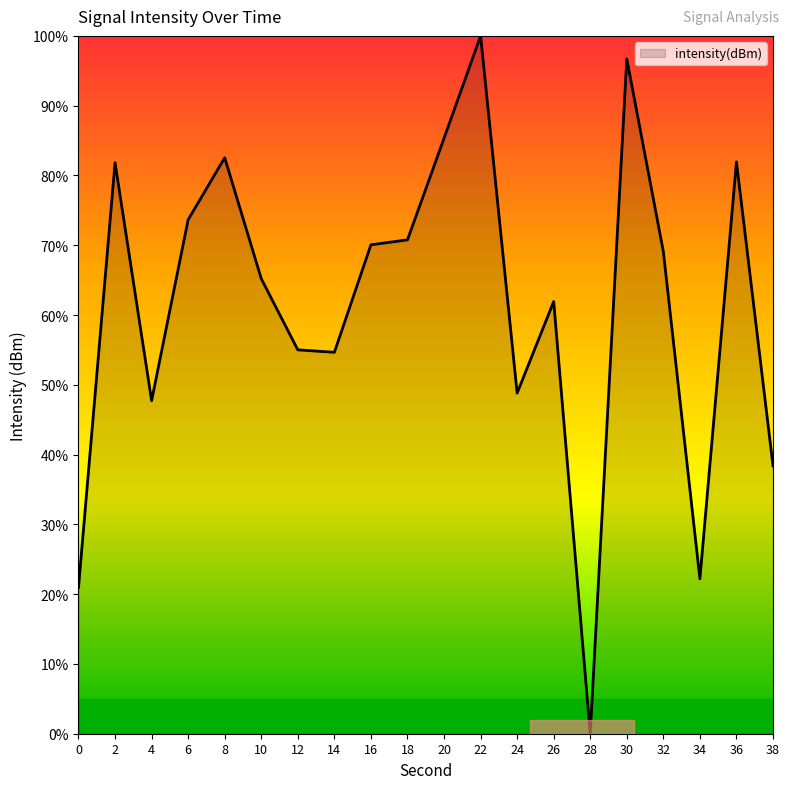

What is the greatest value displayed?

100.0